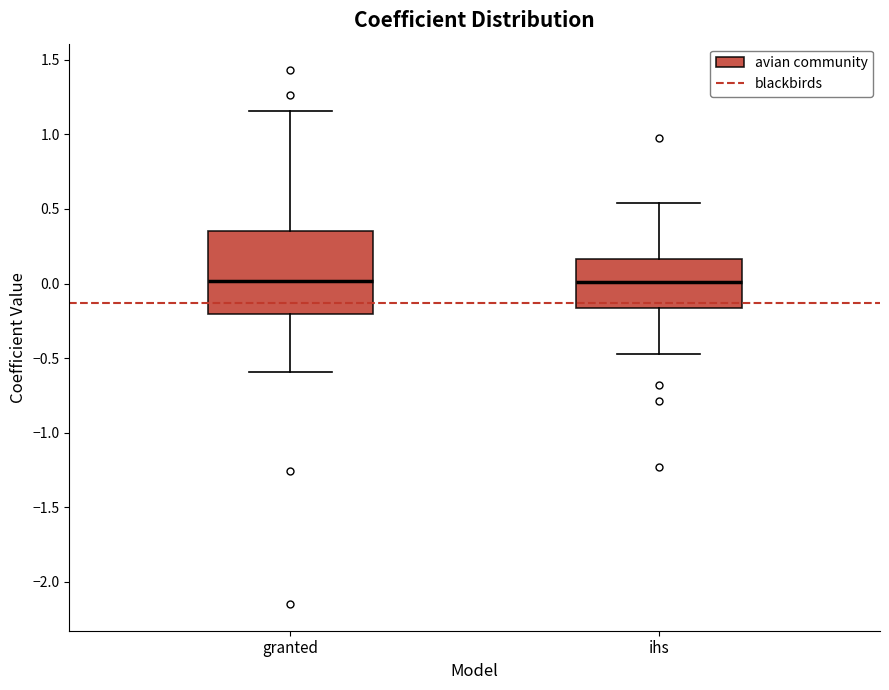

Where is the lower edge of the box for ihs on the y-axis? The values are not printed on the chart, so give them approximately, as read against the axis.

-0.15